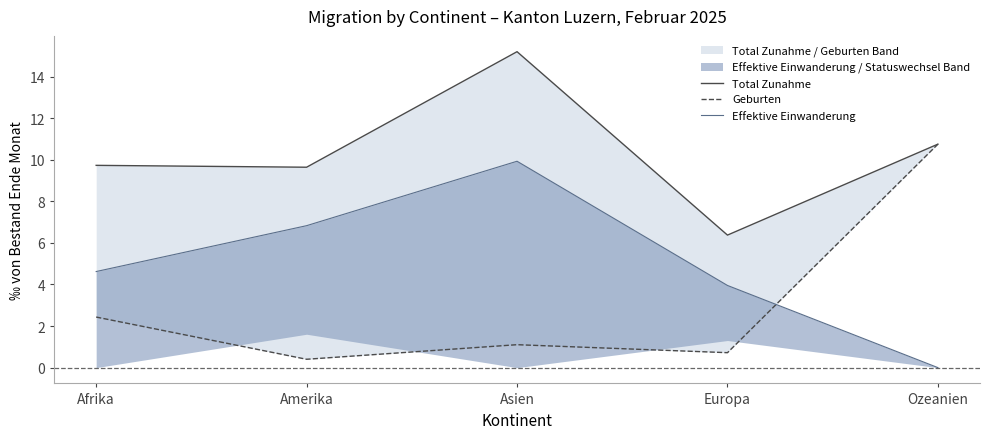

True or false: Total Zunahme and Effektive Einwanderung cross at least once.

False